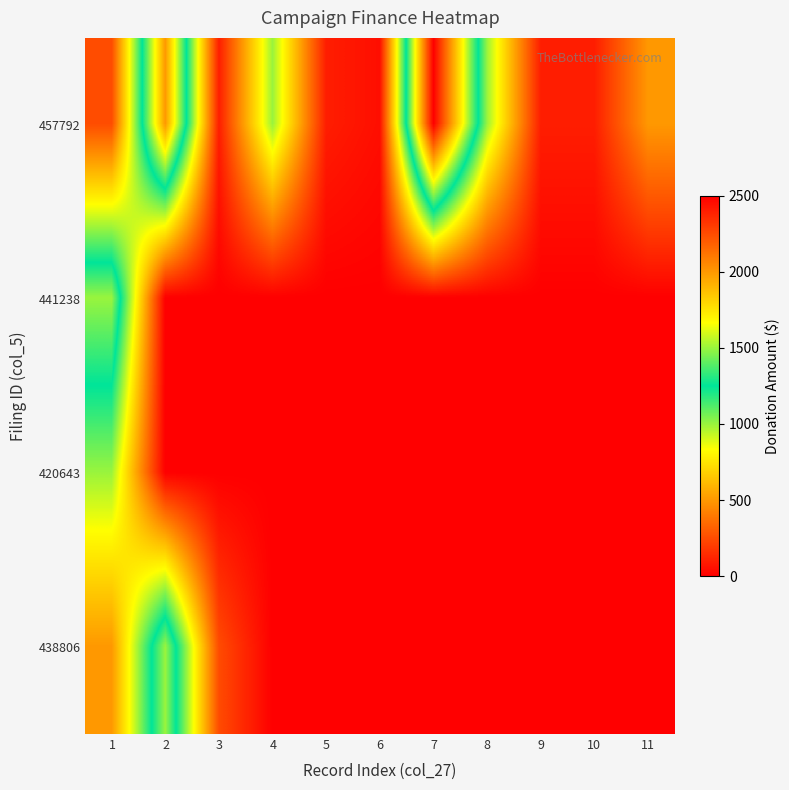

At which category does the chart reach its minimum across all series?

2